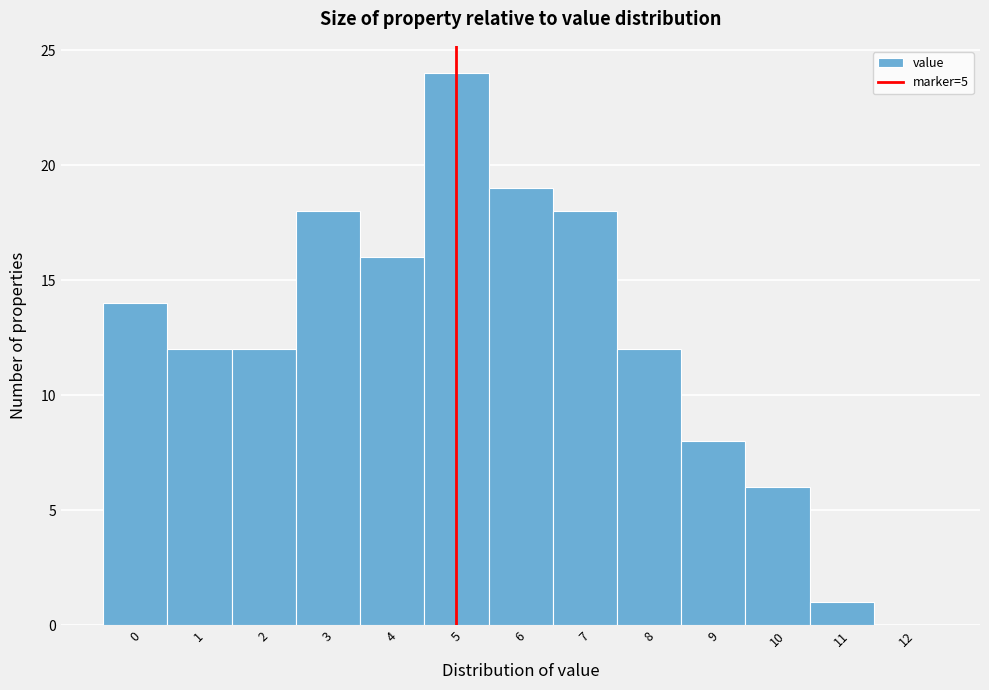

What is the height of the bar covering -0.5 to 0.5 on the x-axis? The values are not printed on the chart, so give them approximately, as read against the axis.

14